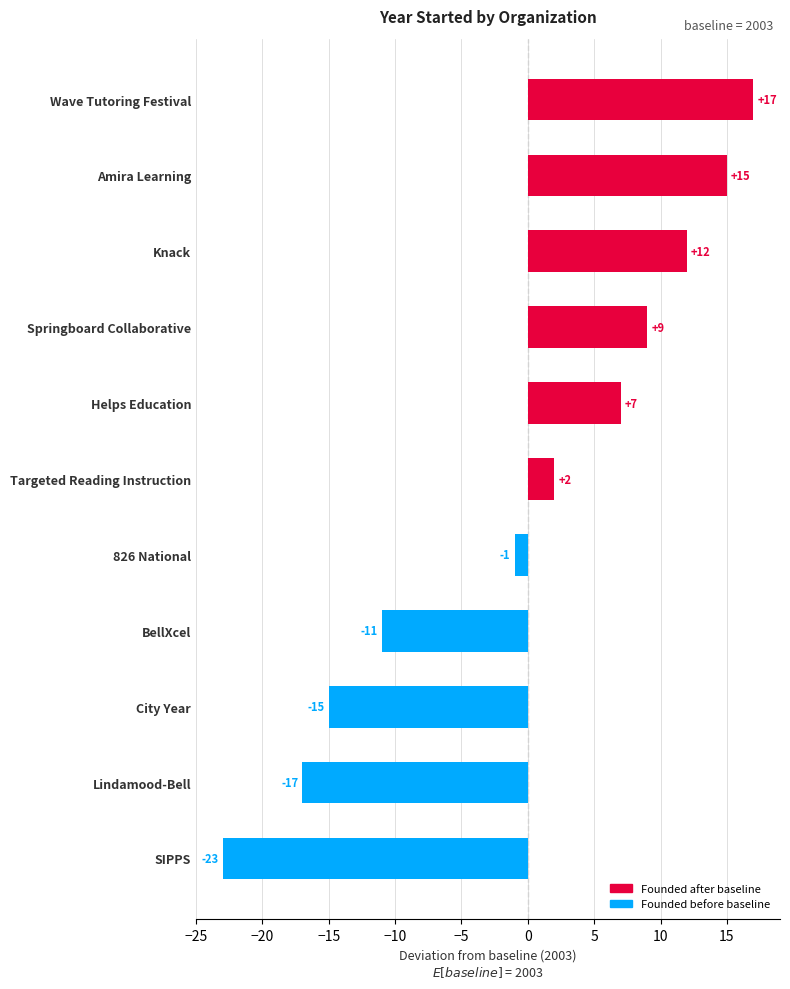

Does the chart contain stacked bars?

No